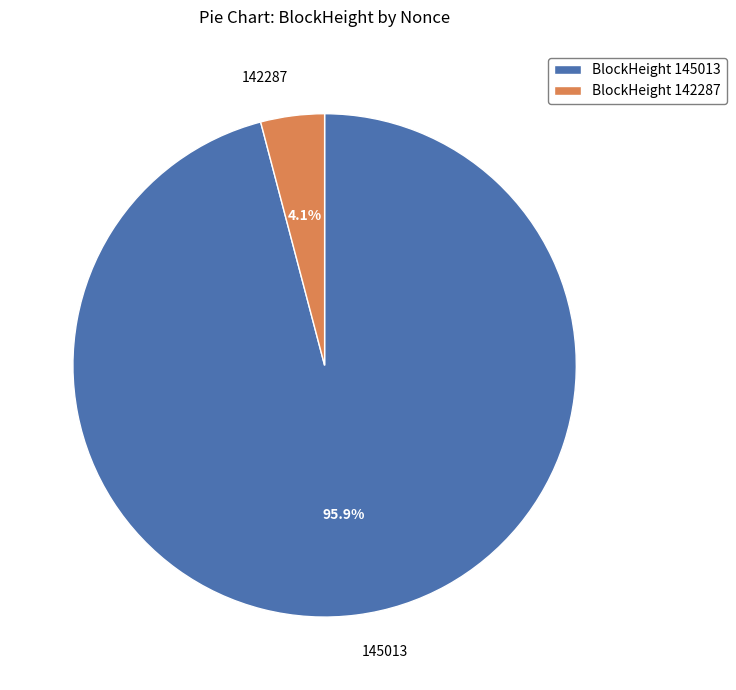

What percentage is the 142287 slice, to the nearest percent?

4%